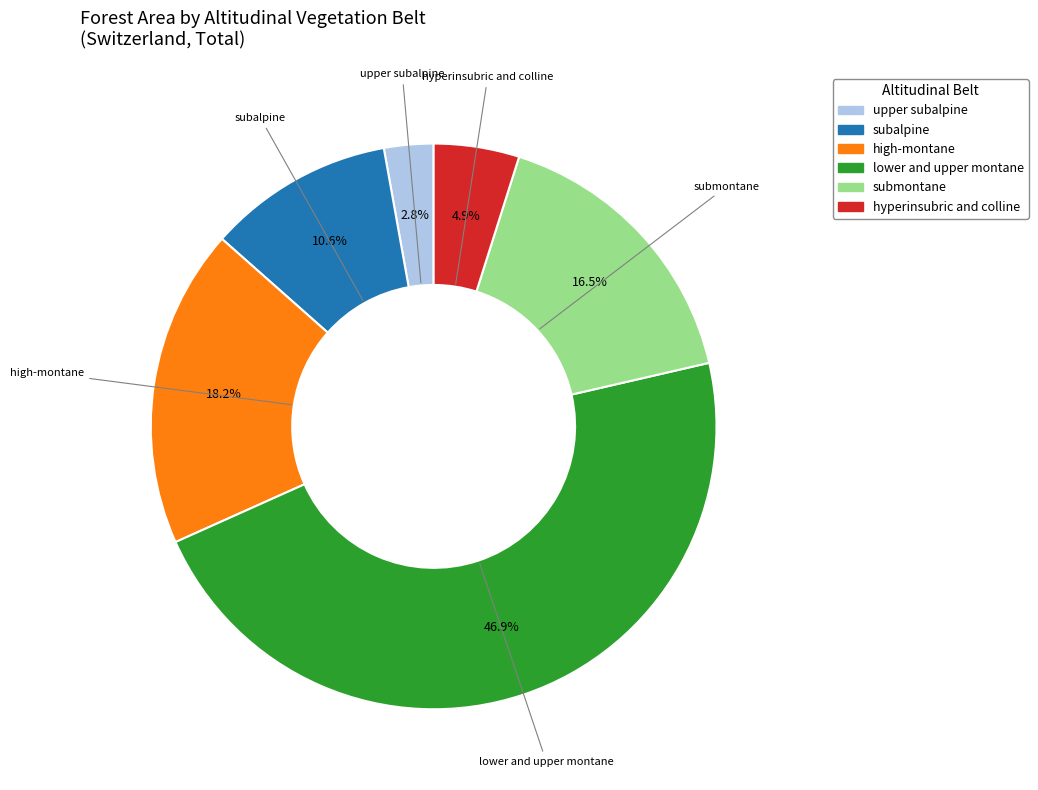

How many slices are in this pie chart?

6